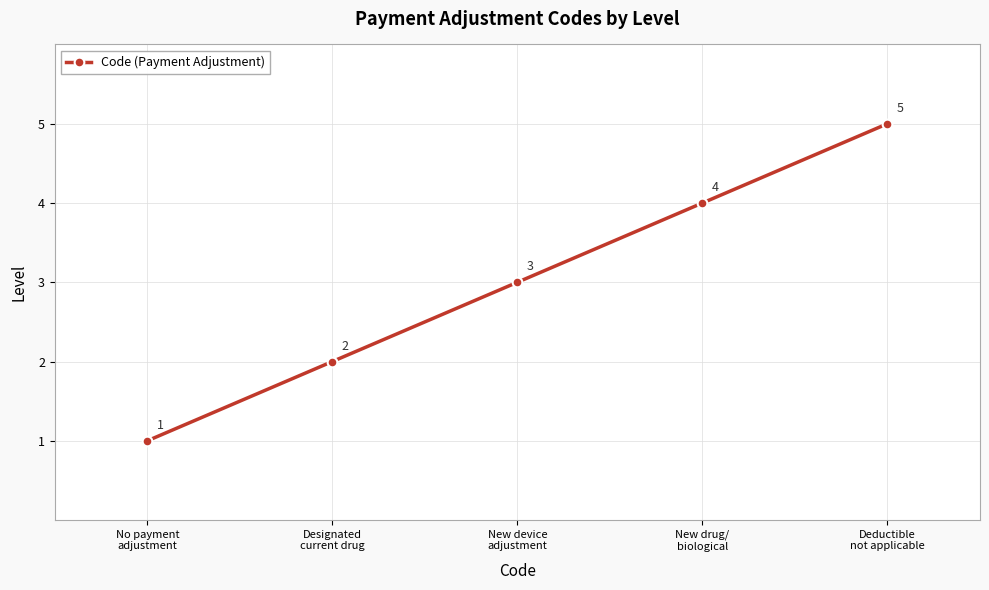

What is the value of the 2nd point from the left?

2